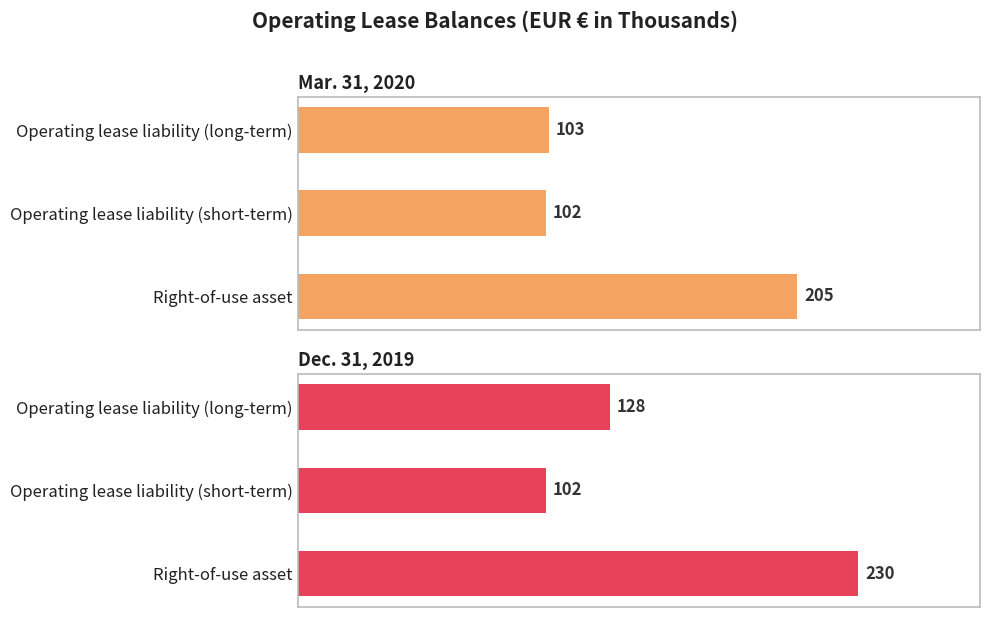

Which has a higher value, Operating lease liability (long-term) or Operating lease liability (short-term)?

Operating lease liability (long-term)